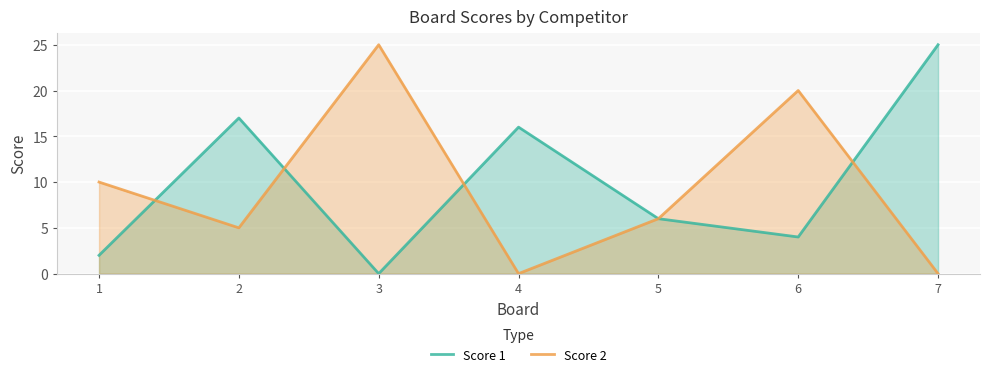

What are all the series names shown in the legend?

Score 1, Score 2